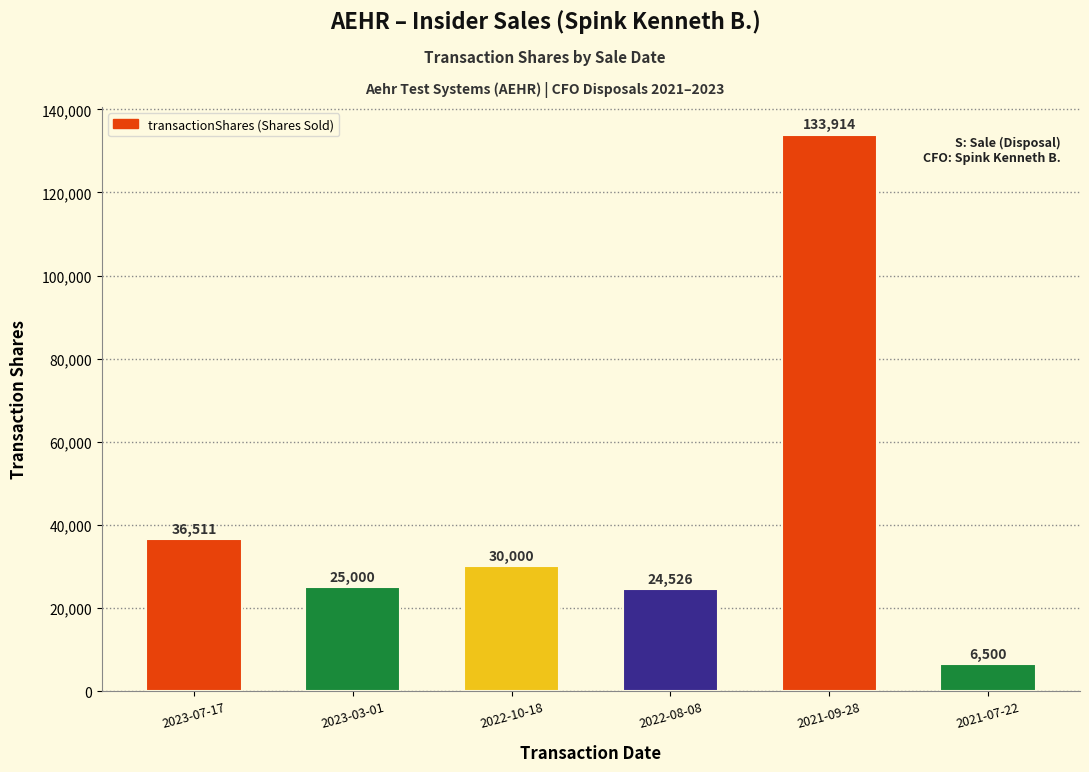

Which has a higher value, 2021-09-28 or 2022-08-08?

2021-09-28